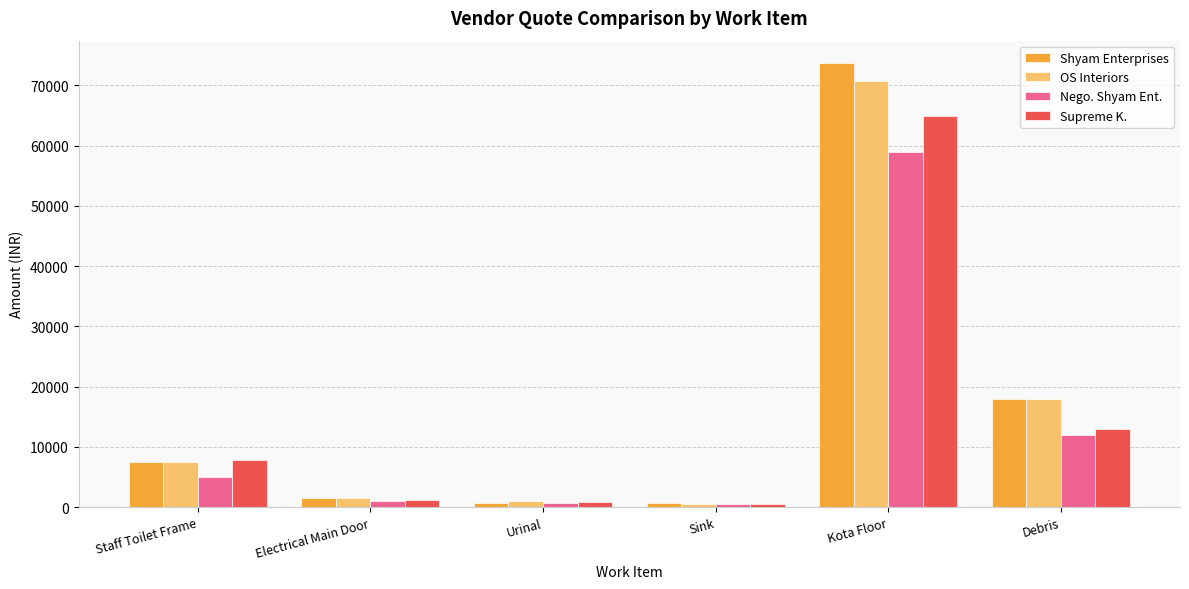

What is the approximate value of OS Interiors at Kota Floor?

70776